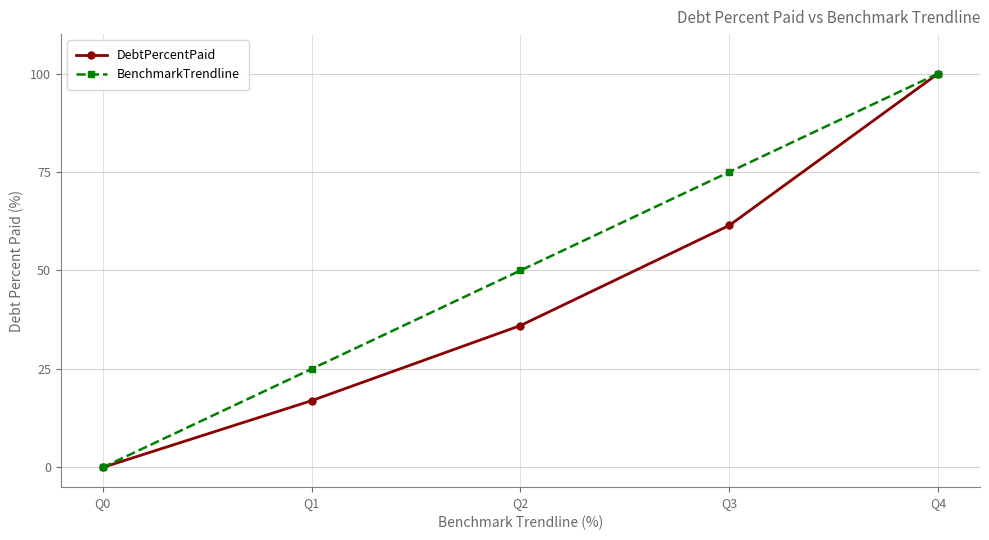

True or false: DebtPercentPaid has a value of 100.0 at Q4.

True